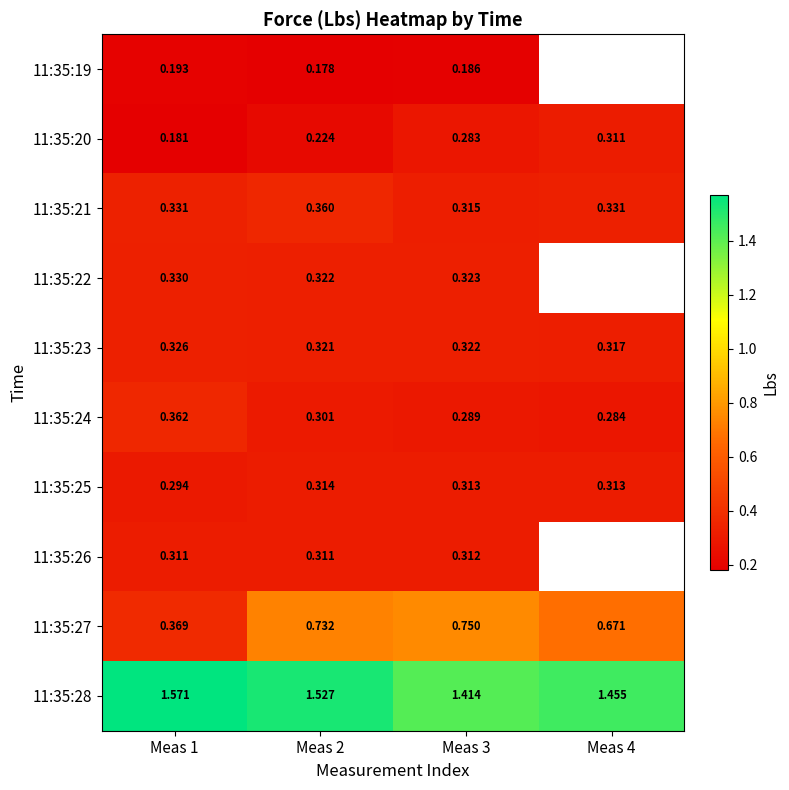

What is the approximate value of 11:35:21 at Meas 1?

0.3